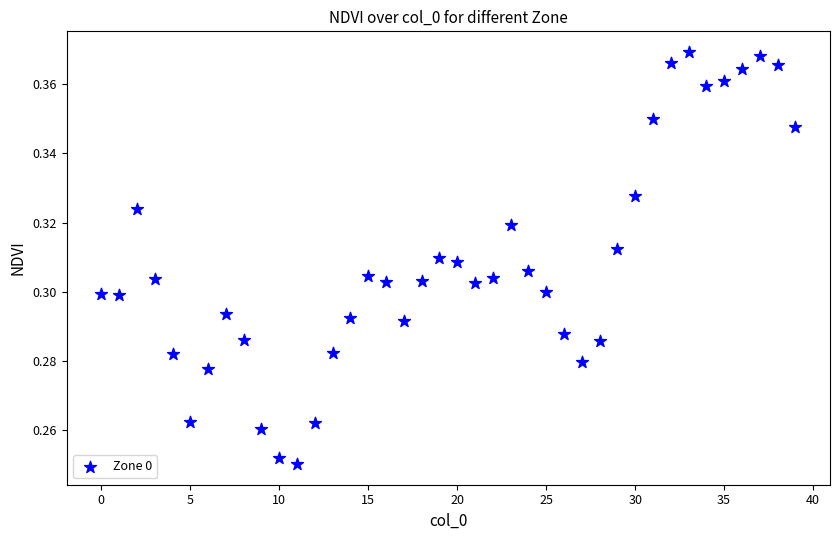

Count the number of points in this scatter plot.

40